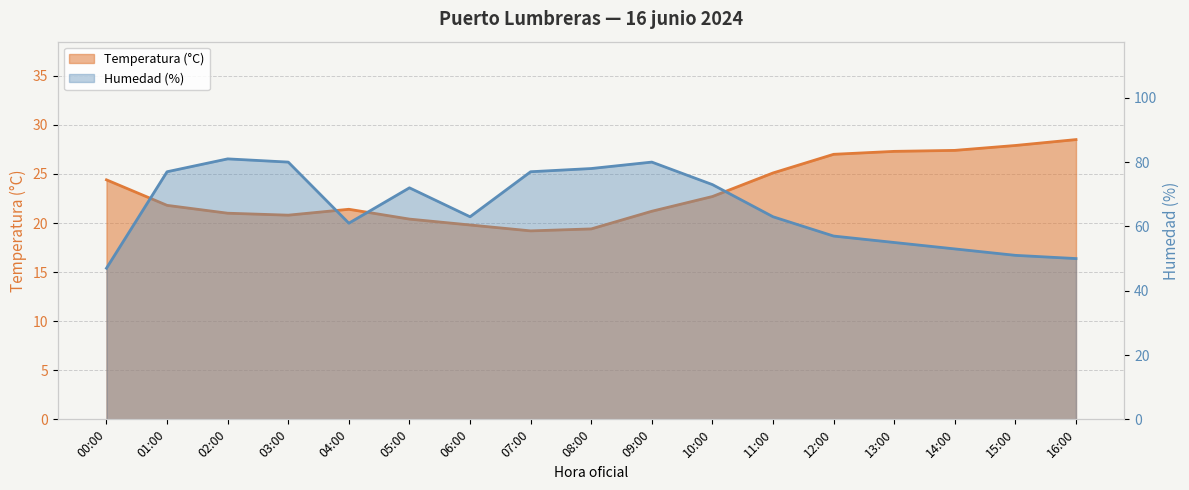

How many interior local peaks does the Humedad (%) series have?

3